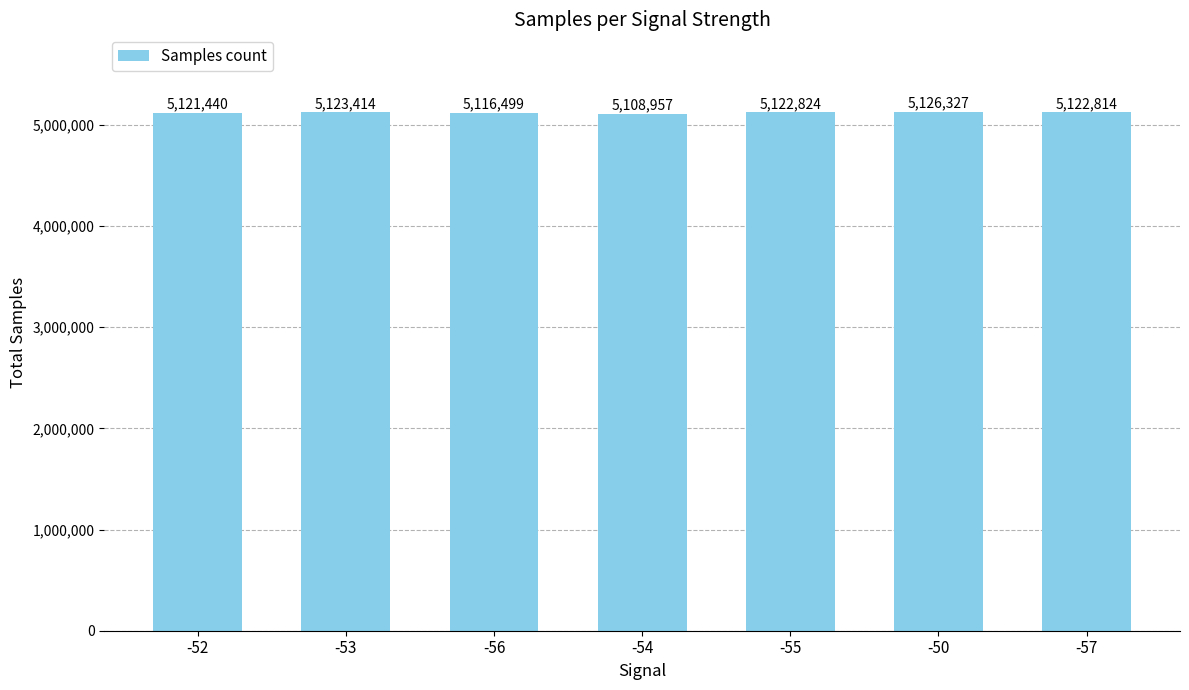

The value at -52 is 3341251. True or false?

False